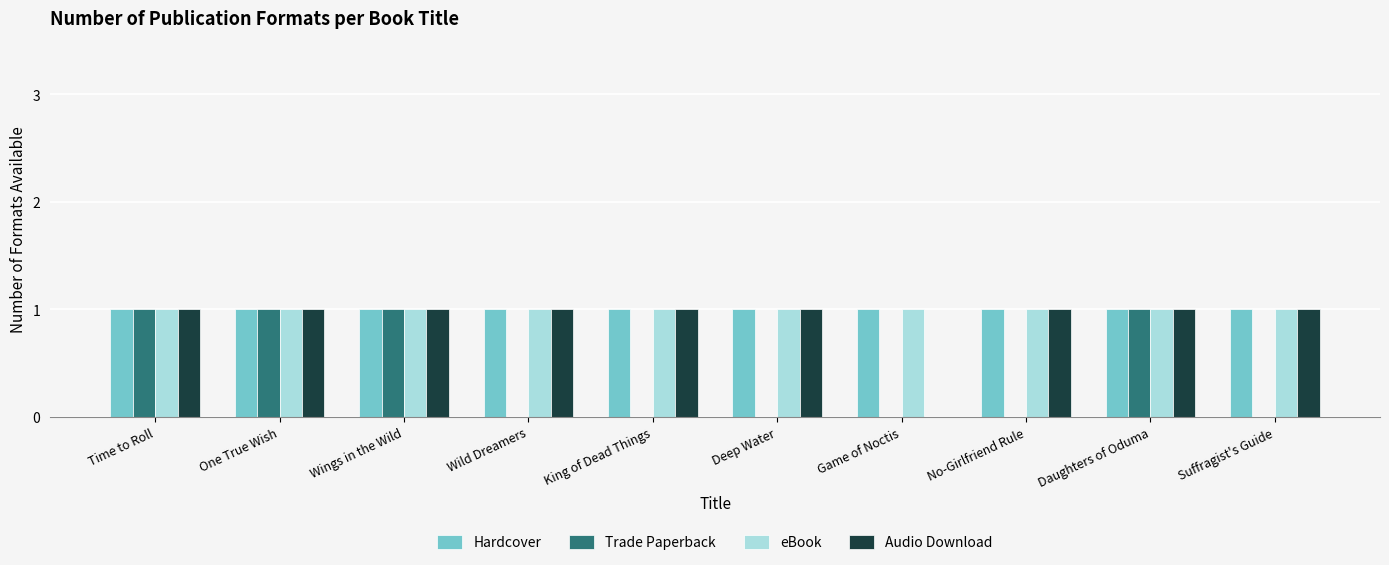

Is the value of Trade Paperback at Deep Water greater than the value of Audio Download at Wild Dreamers?

No